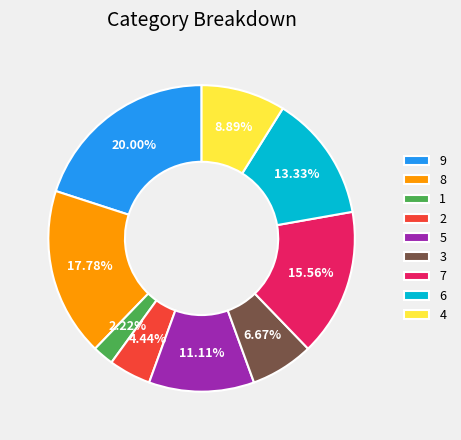

What is the smallest slice in the pie chart?

1